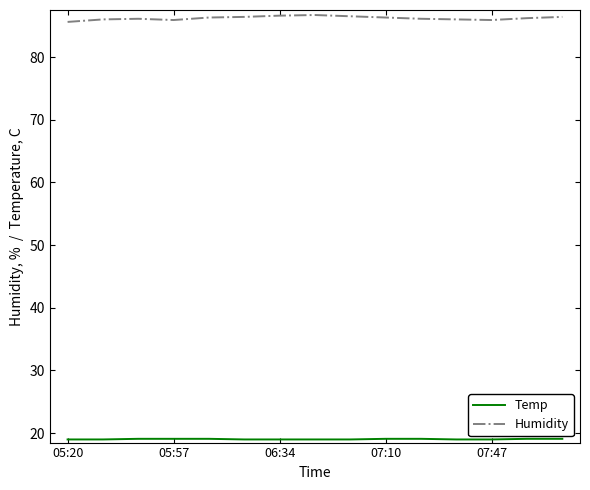

What is the maximum value shown in the chart?

86.7